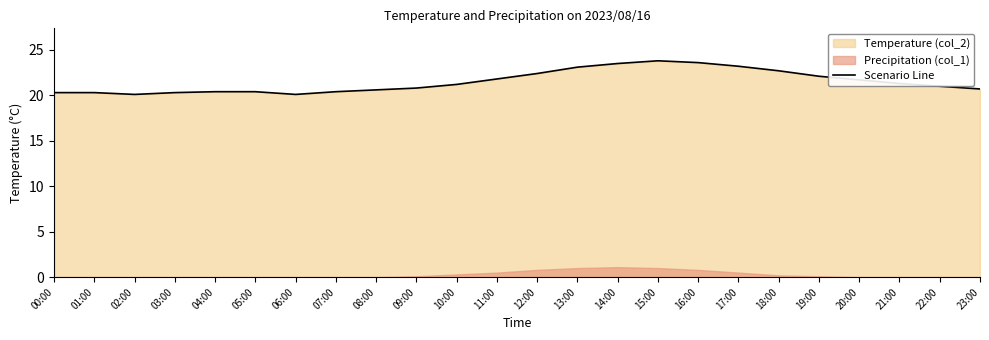

List the labels in order of value, largest first.

15:00, 16:00, 14:00, 17:00, 13:00, 18:00, 12:00, 19:00, 11:00, 20:00, 21:00, 10:00, 22:00, 09:00, 23:00, 08:00, 04:00, 05:00, 07:00, 00:00, 01:00, 03:00, 02:00, 06:00